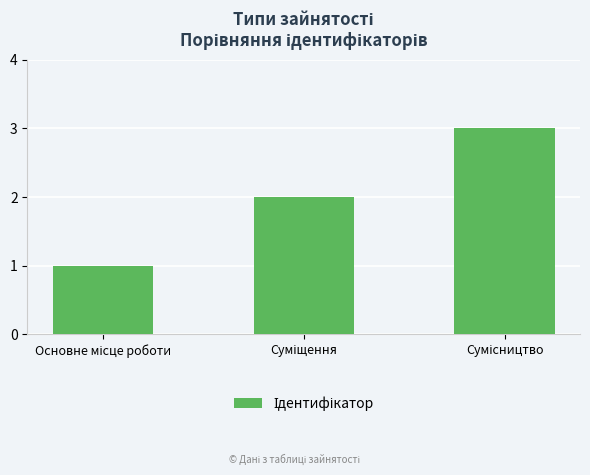

What is the sum of all values?

6